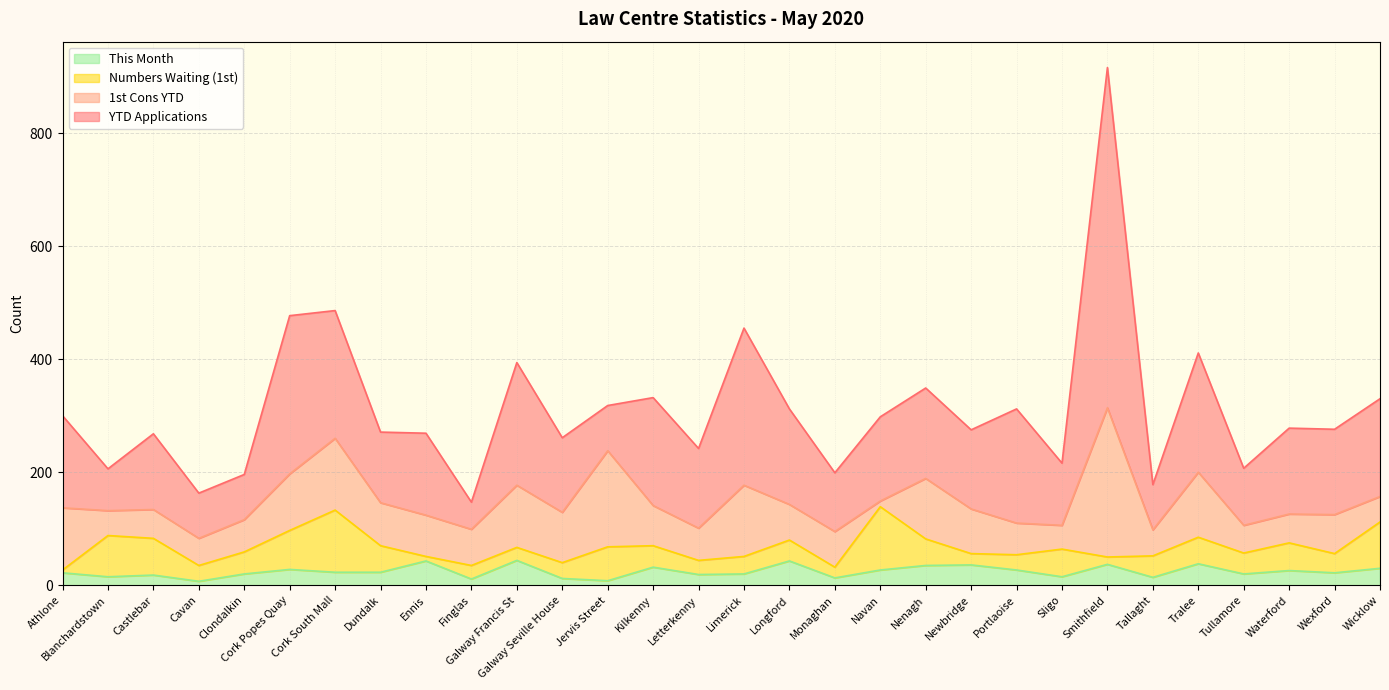

Which series ends up on top after the final intersection of YTD Applications and 1st Cons YTD?

YTD Applications